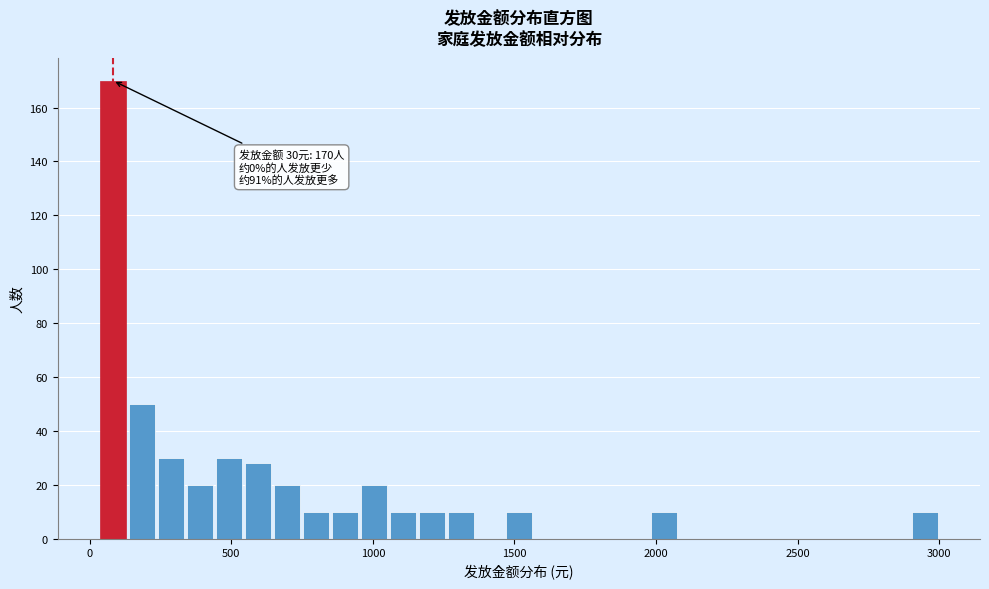

Around what value on the x-axis is the tallest bar? Give the approximate position of its centre, as read against the axis.

100